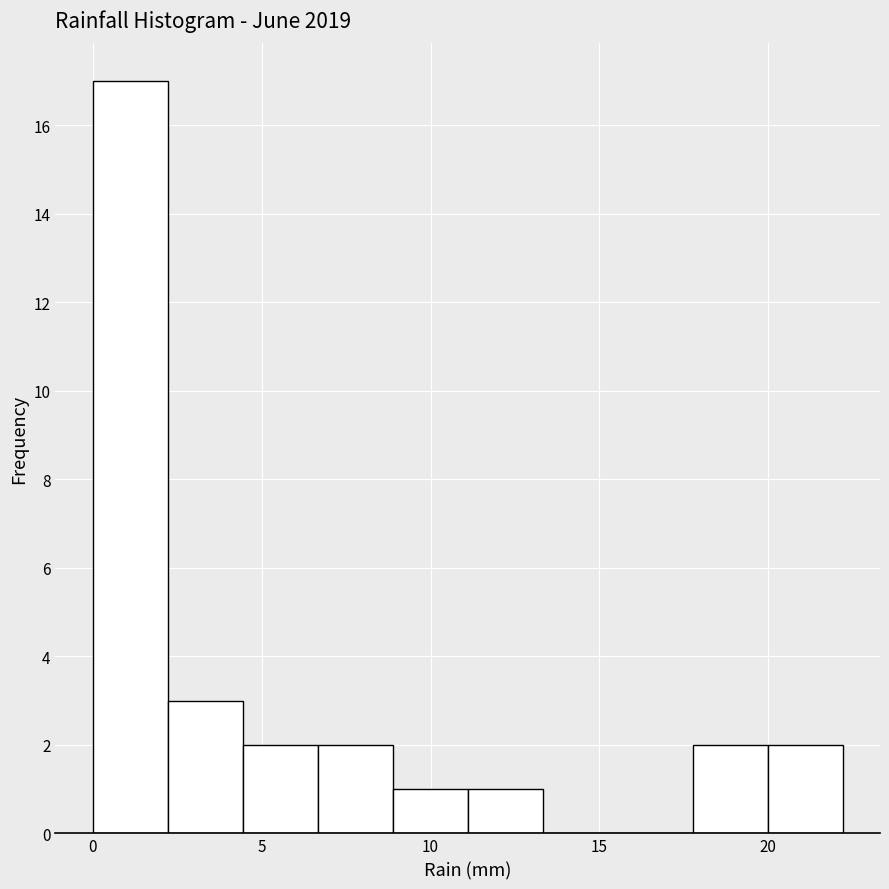

What is the height of the bar covering 4.5 to 6.5 on the x-axis? Neither the bar edges nor the heights are printed on the chart, so give them approximately, as read against the axes.

2